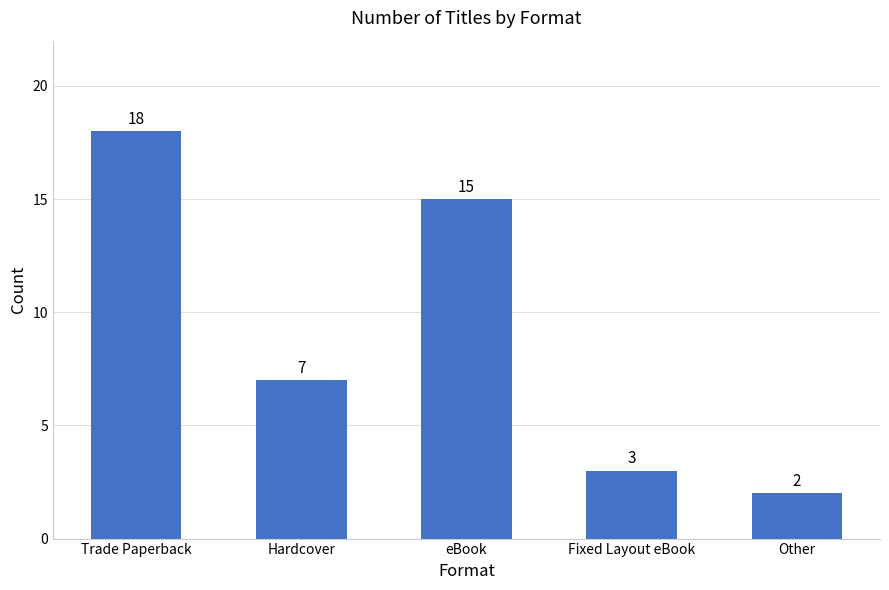

What is the difference between the second highest and second lowest values?

12